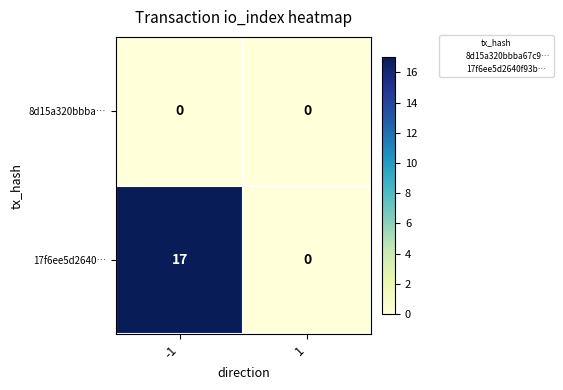

Read the 17f6ee5d2640… value at -1.

17